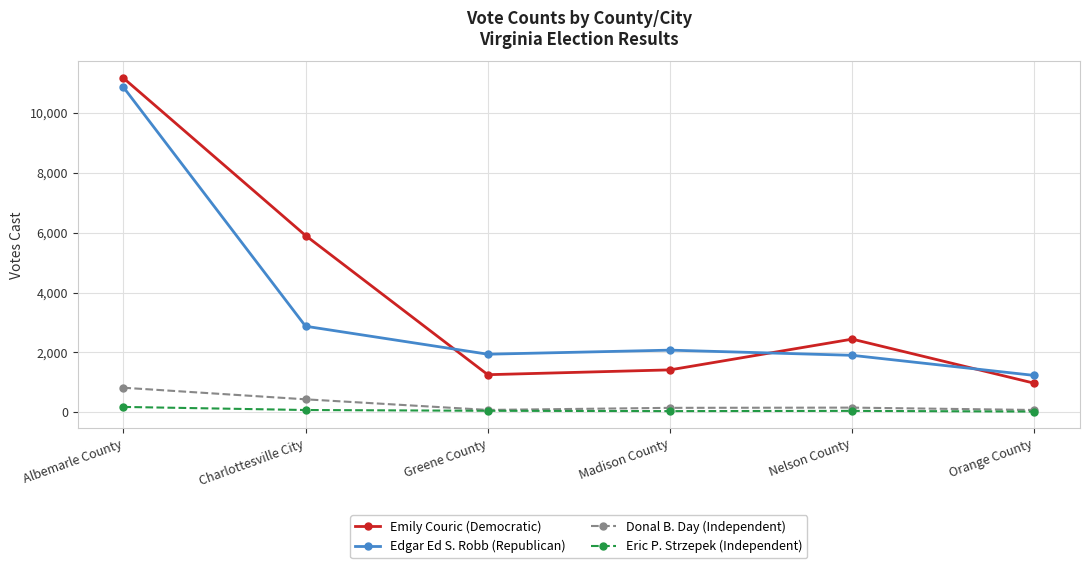

Between Madison County and Nelson County, which series saw the biggest shift?

Emily Couric (Democratic)